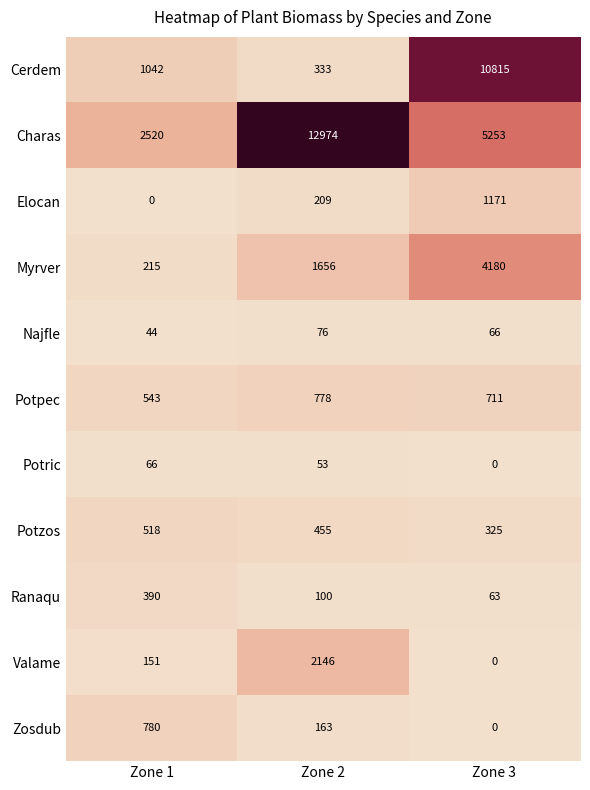

What is the difference between the highest and lowest values at Zone 2?

12921